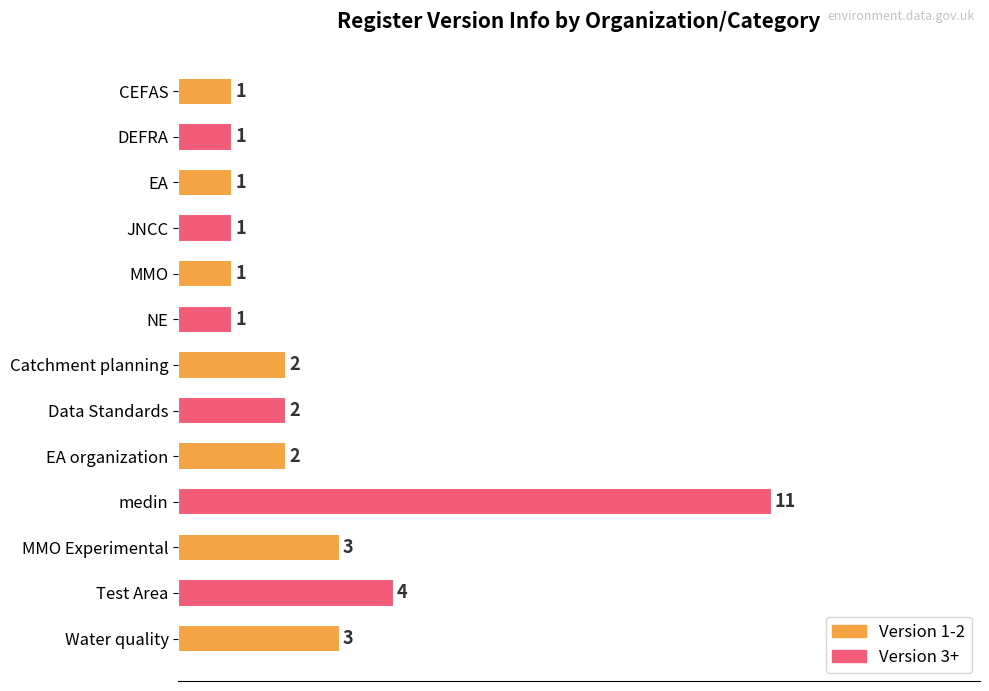

The chart shows a value of 1 at DEFRA. True or false?

True